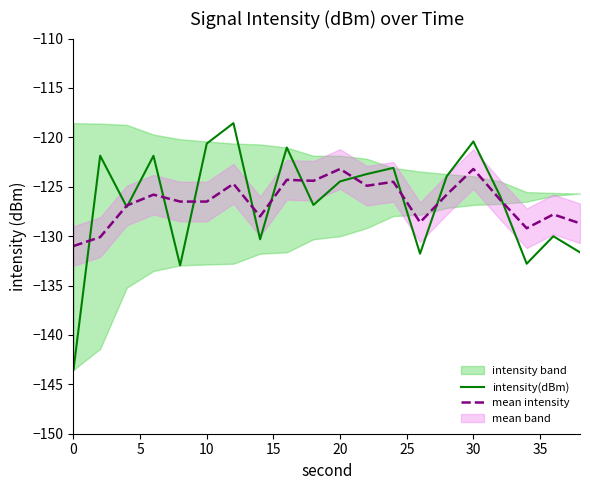

What is the highest value of the mean intensity series?

-123.2